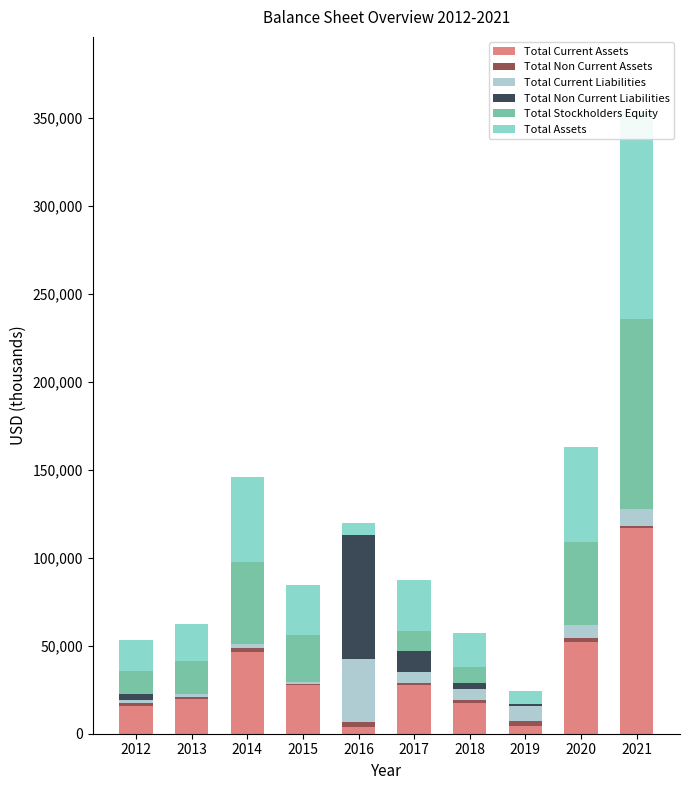

The value of Total Assets at 2018 is 34220. True or false?

False